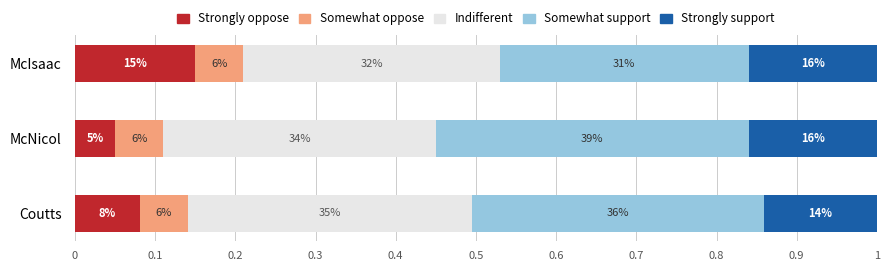

List the series in order of their peak value, lowest first.

Somewhat oppose, Strongly oppose, Strongly support, Indifferent, Somewhat support